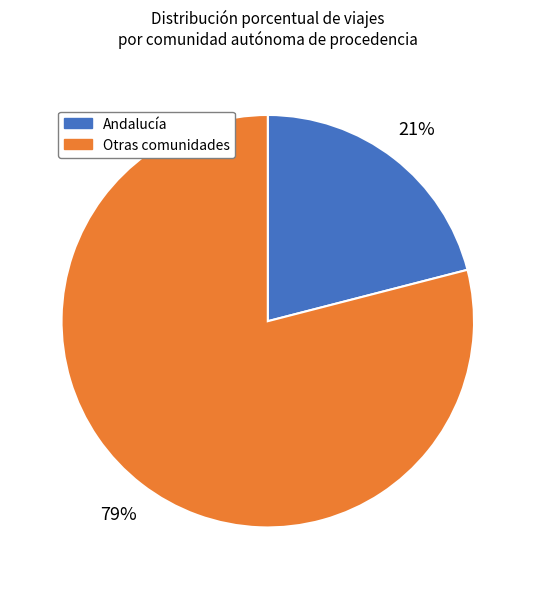

To the nearest percent, what is the difference between the largest and smallest slice percentages?

58%